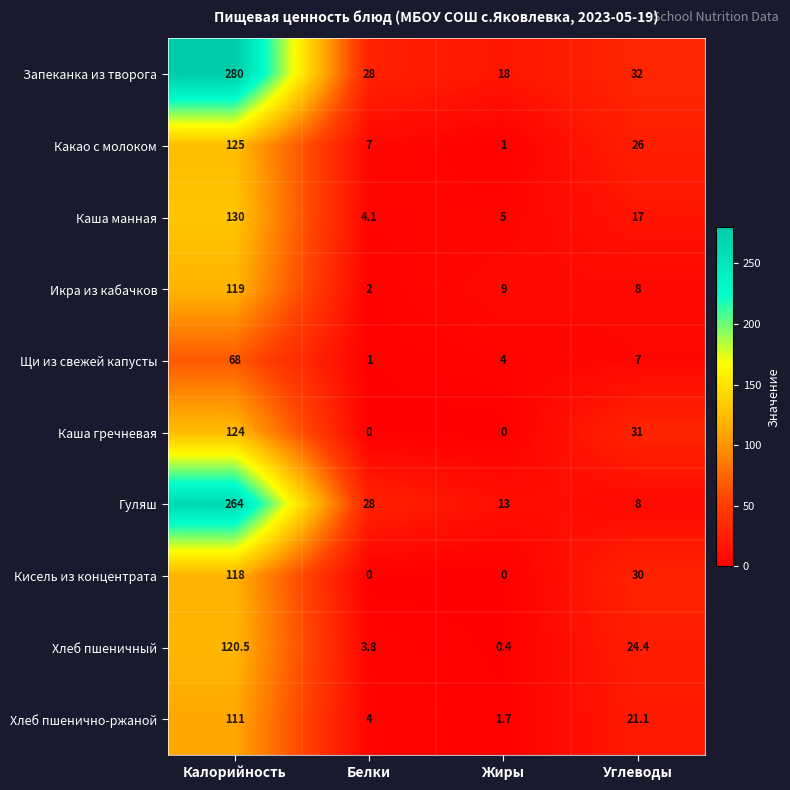

Is it true that Икра из кабачков equals 13.7 at Углеводы?

False